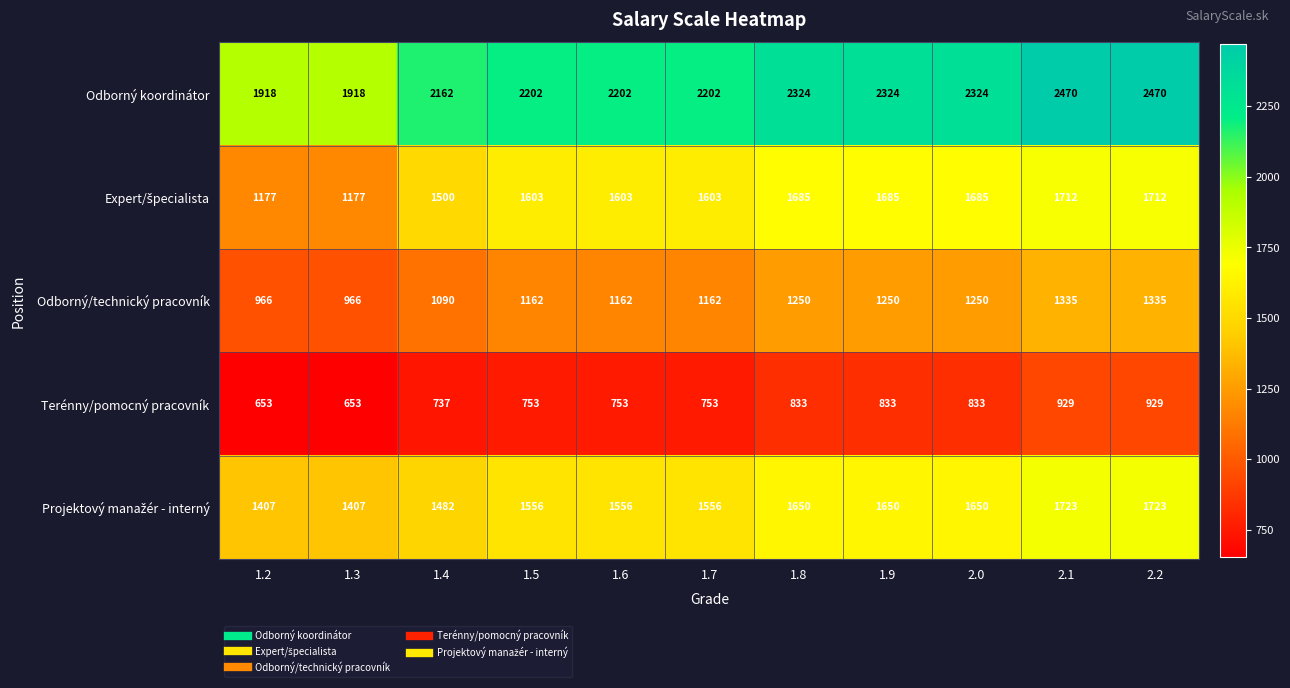

What is the sum of all Odborný koordinátor values?

24516